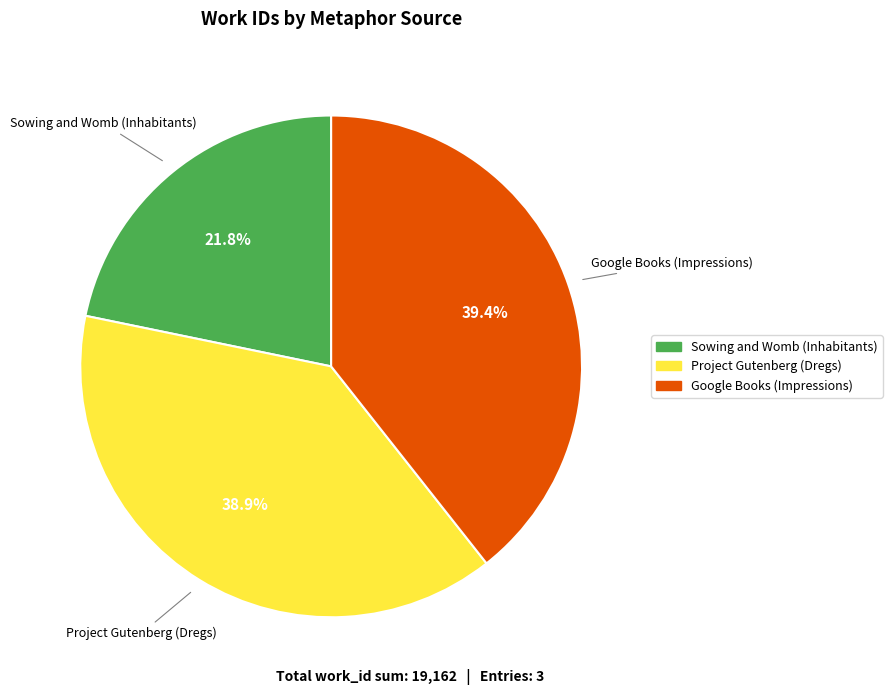

Combined, do Google Books (Impressions) and Project Gutenberg (Dregs) account for over 50%?

Yes